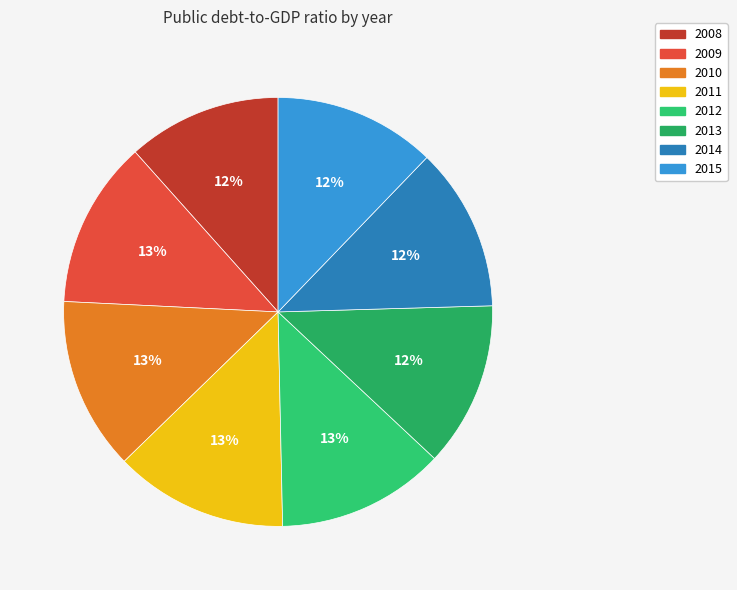

How many slices are in this pie chart?

8